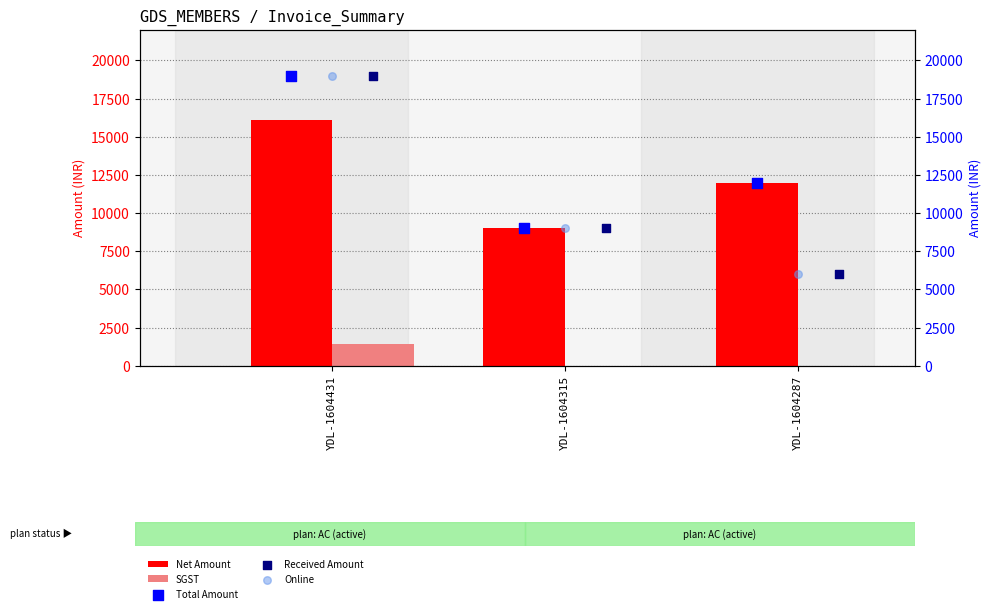

Is the value of Net Amount at YDL-1604315 greater than the value of SGST at YDL-1604431?

Yes